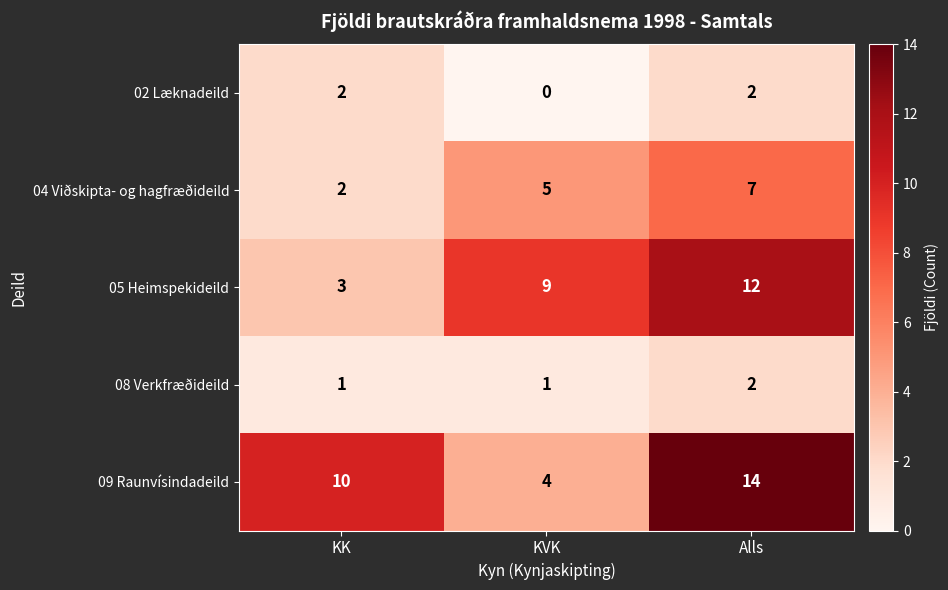

List the labels in order of 04 Viðskipta- og hagfræðideild value, smallest first.

KK, KVK, Alls